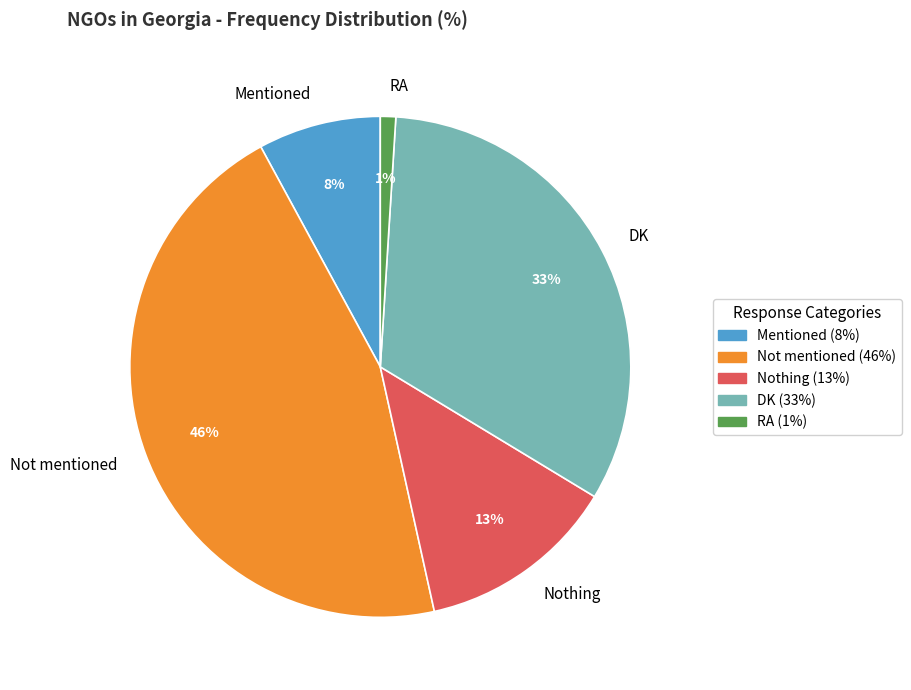

Count the number of slices in the pie.

5